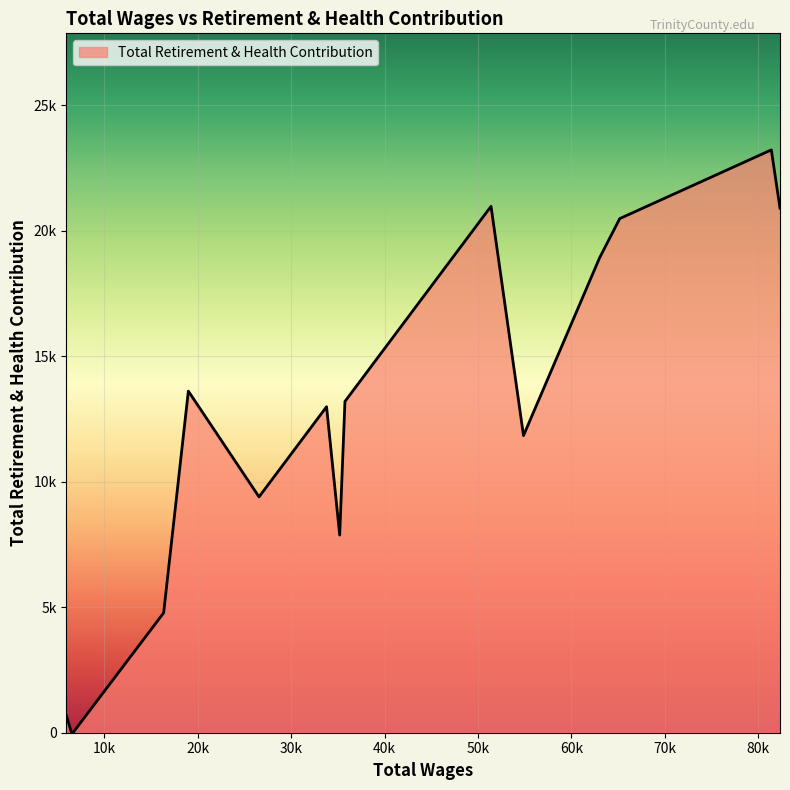

What is the average value?

11927